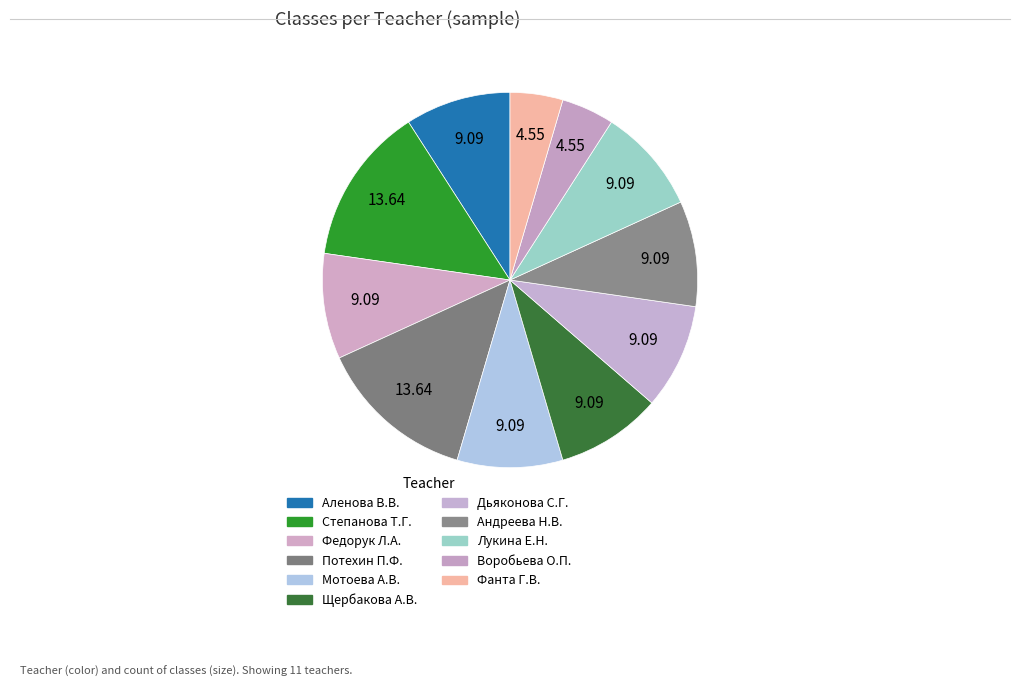

Count the number of slices in the pie.

11